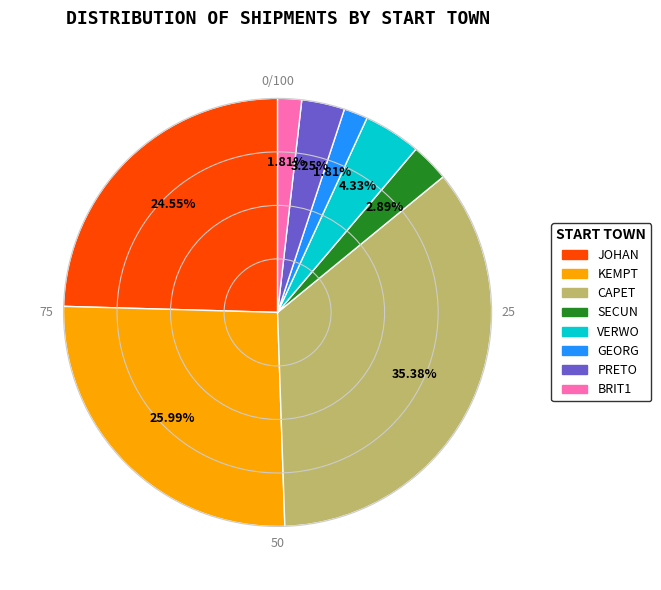

Is the sum of VERWO and CAPET greater than half?

No